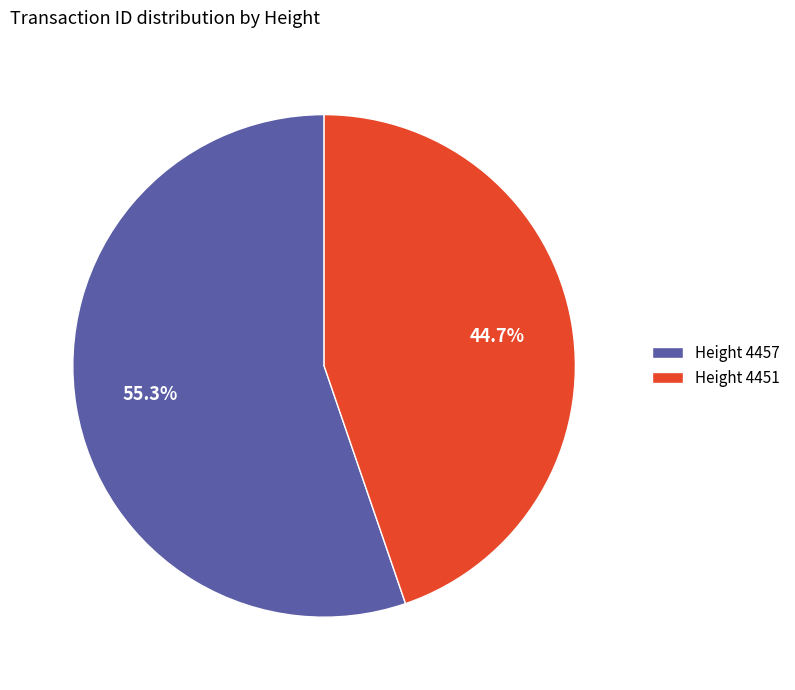

How many slices are in this pie chart?

2